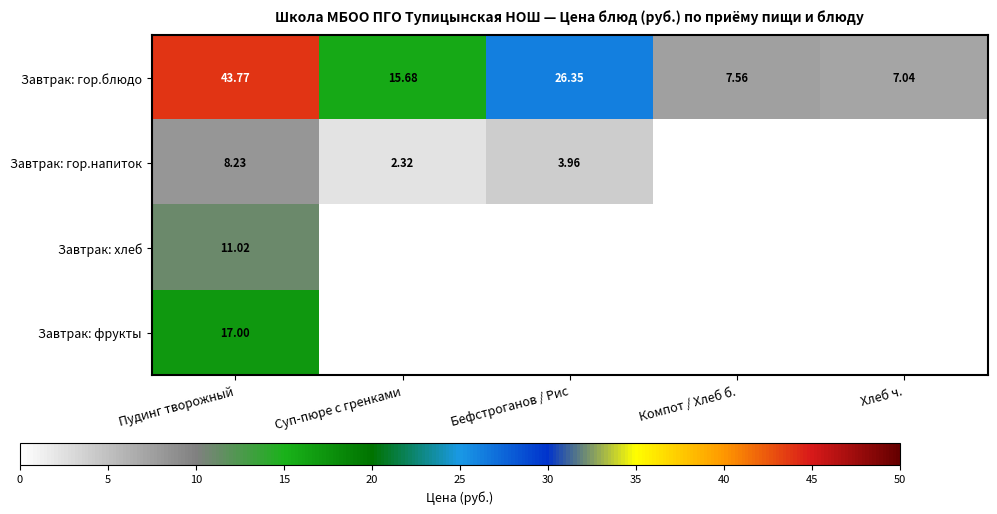

Is the value of Завтрак: гор.блюдо at Суп-пюре с гренками greater than the value of Завтрак: хлеб at Пудинг творожный?

Yes